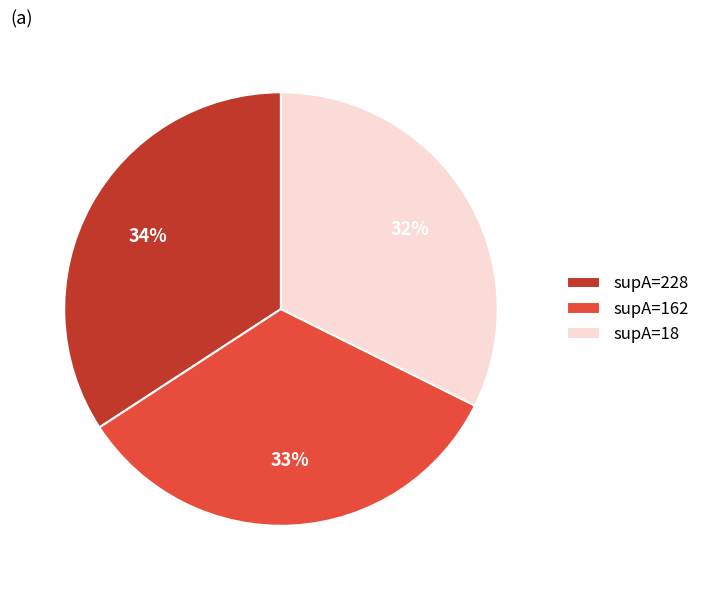

To the nearest percent, what is the average slice percentage?

33%